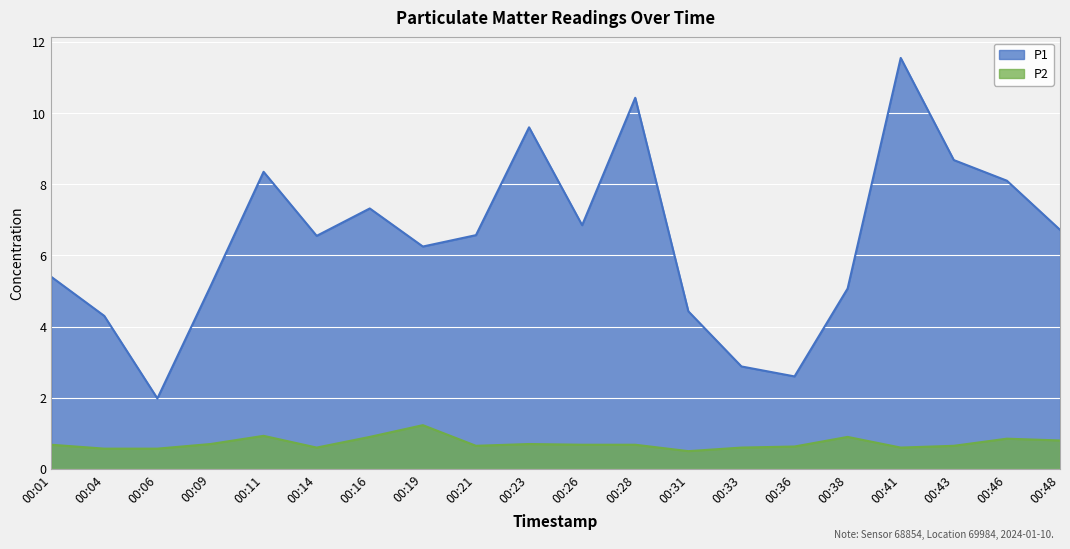

Rank the series at 00:46 from highest to lowest value.

P1, P2